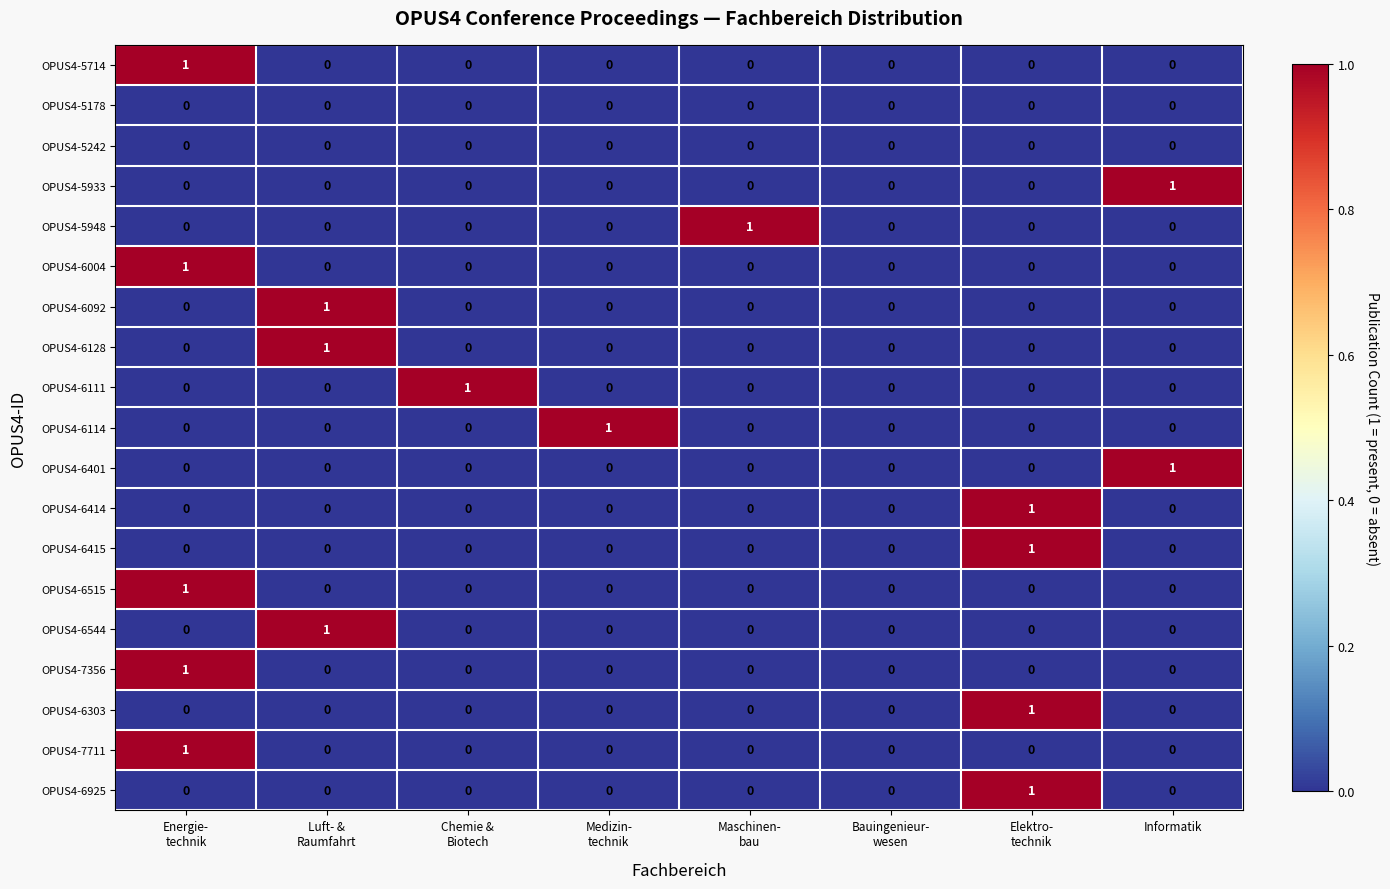

How many OPUS4-5933 values are between 0 and 1?

8